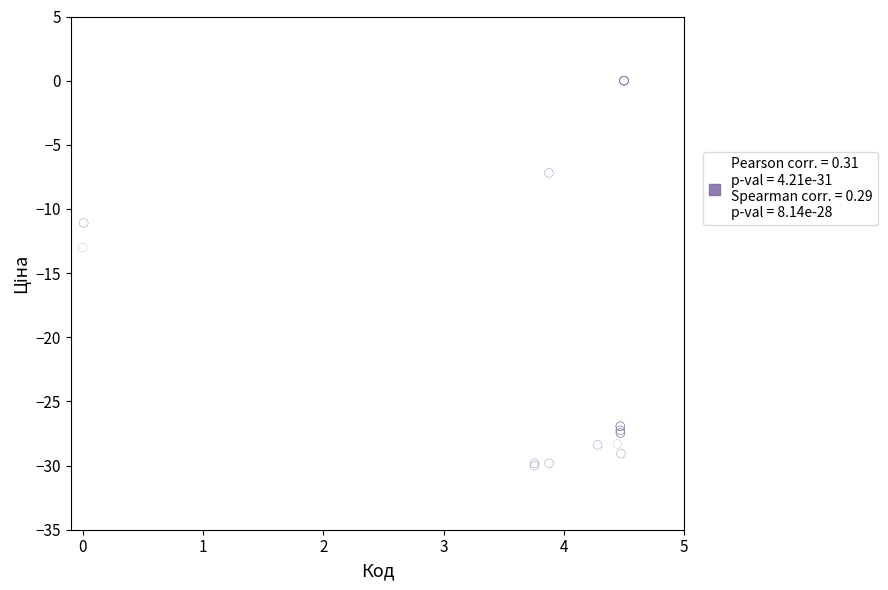

What Y value in the scatter plot is closest to -15?

-13.0